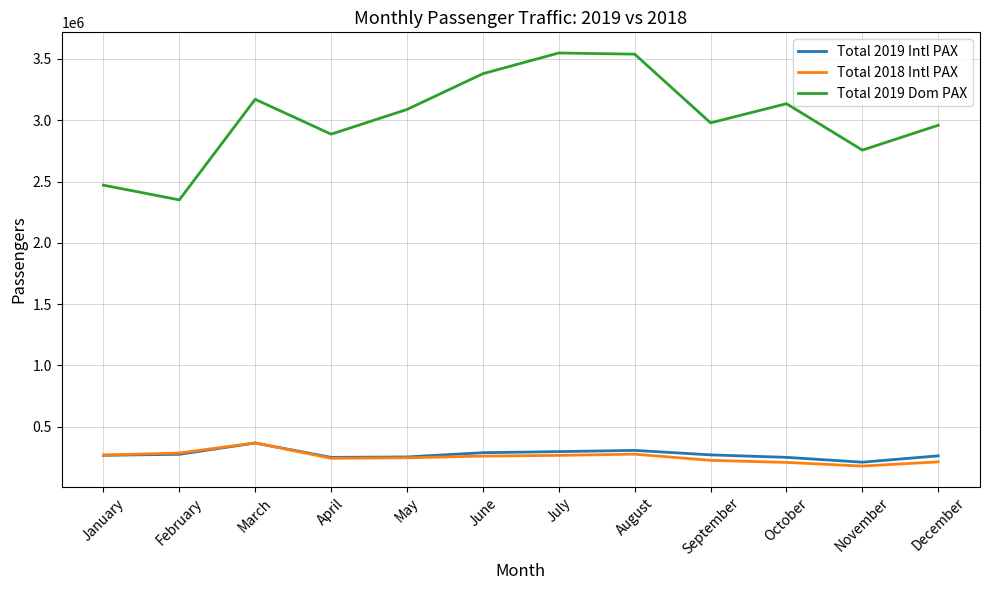

True or false: Total 2019 Dom PAX and Total 2019 Intl PAX intersect in this chart.

False